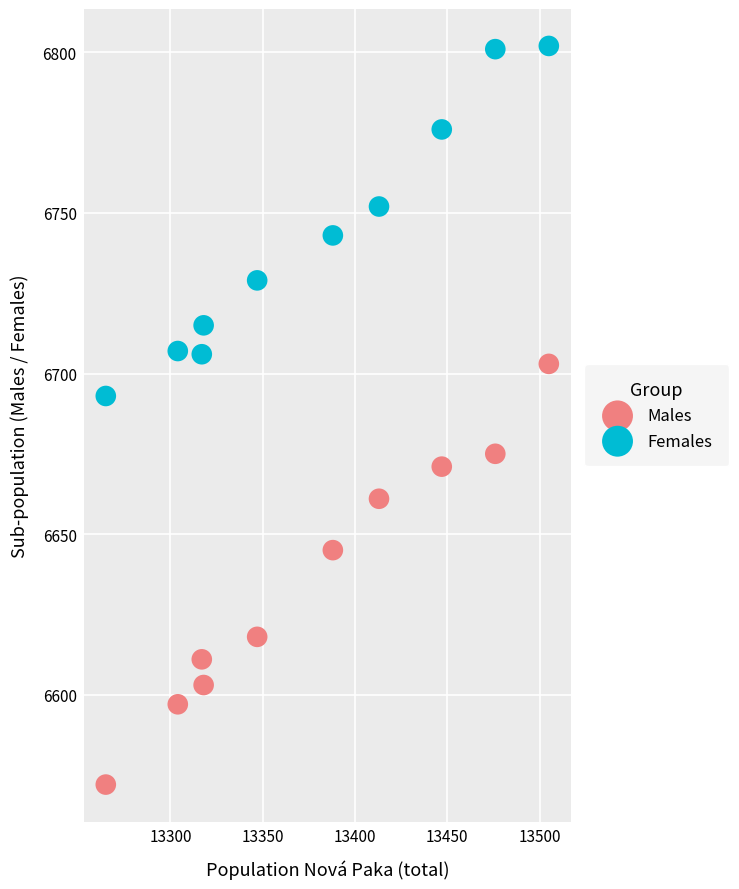

Which series reaches the maximum Y coordinate?

Females